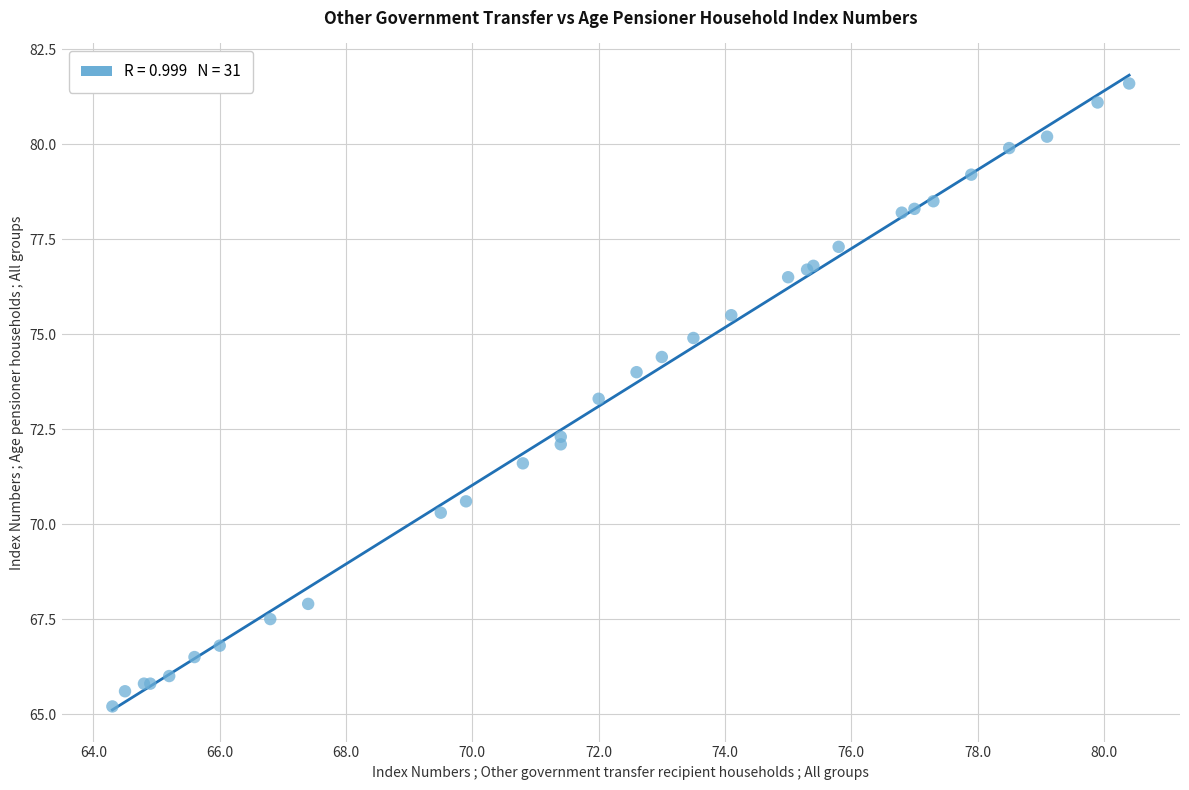

What Y value in the scatter plot is closest to 73?

73.3